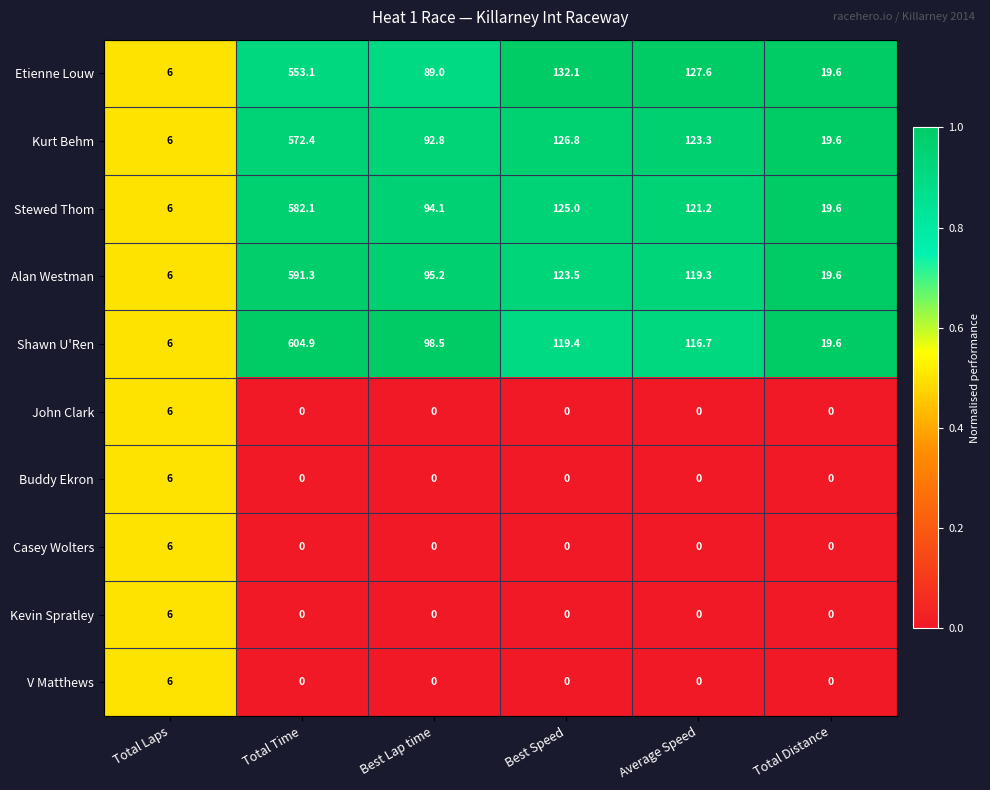

What is the difference between the highest and lowest values at Best Lap time?

98.5